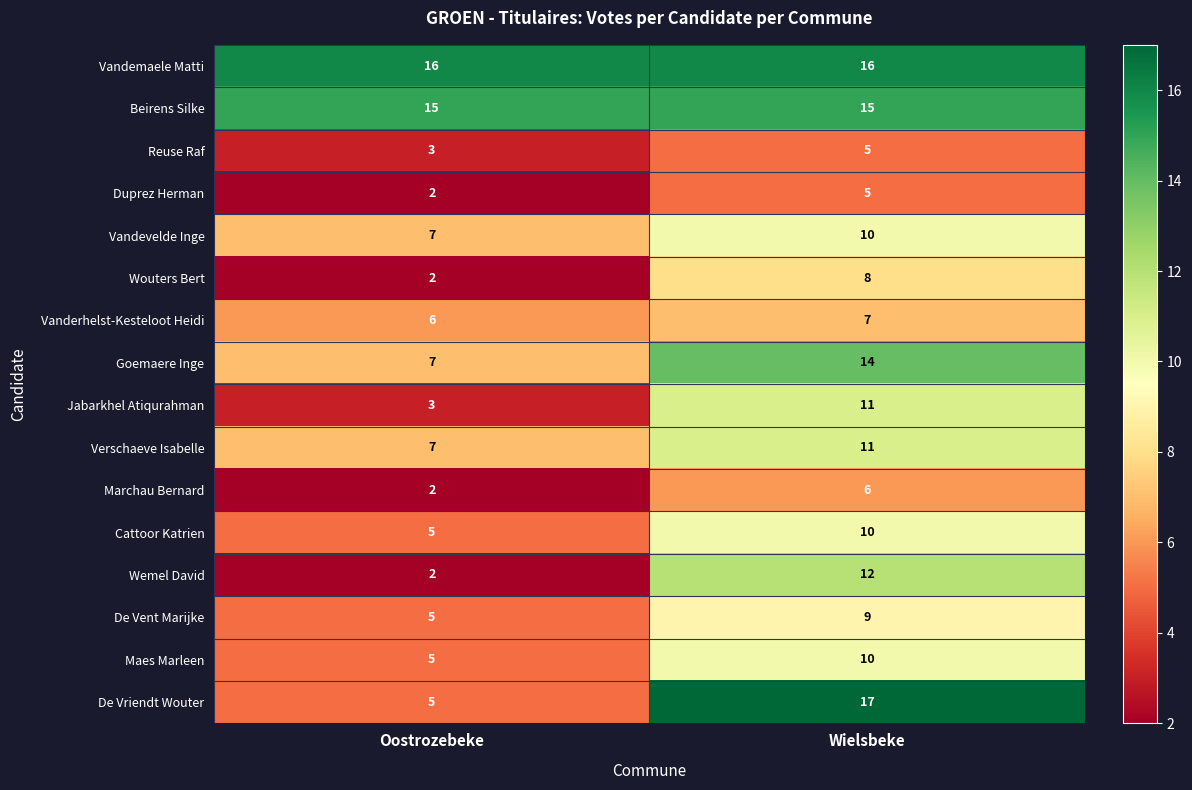

The Reuse Raf series shows 3 at Wielsbeke. True or false?

False